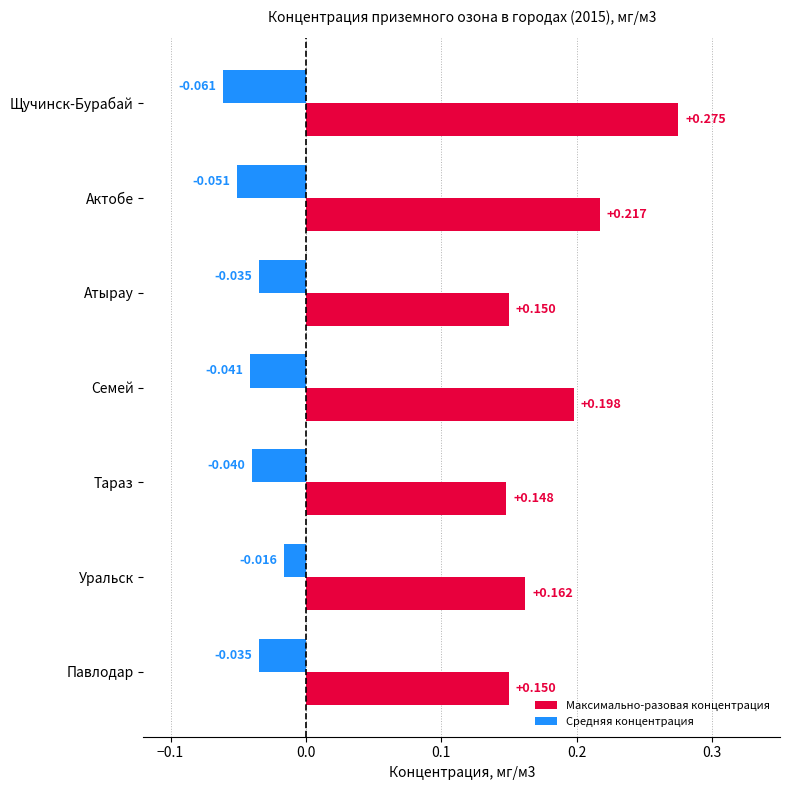

What is the sum of all Средняя концентрация values?

-0.3